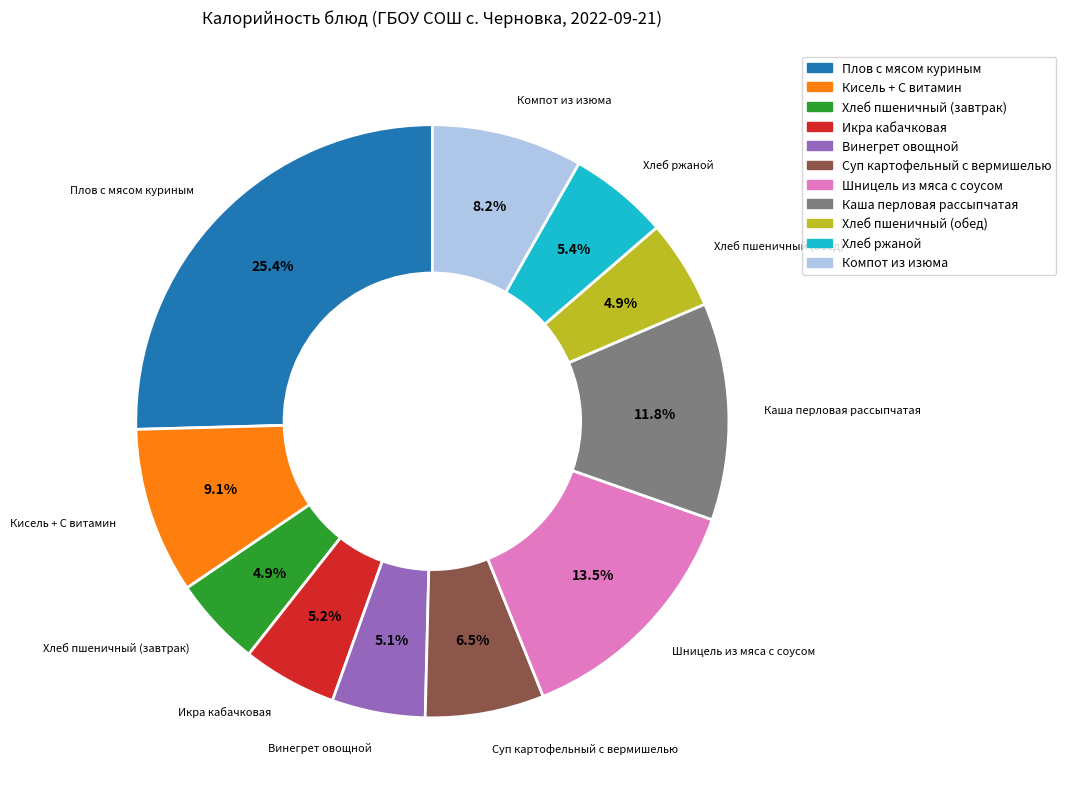

Which category has the biggest portion of the pie?

Плов с мясом куриным